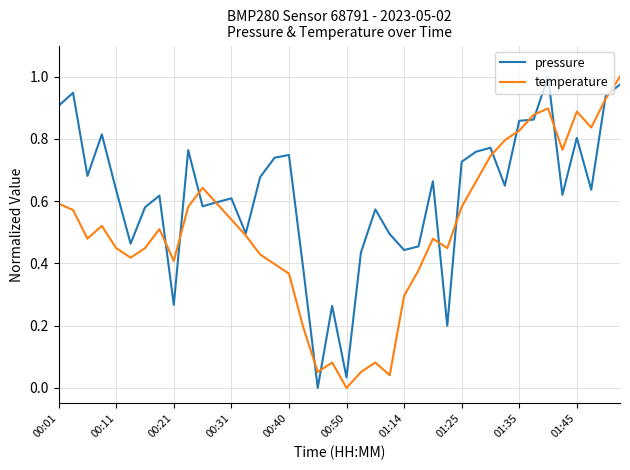

Which series has the largest total across all categories?

pressure